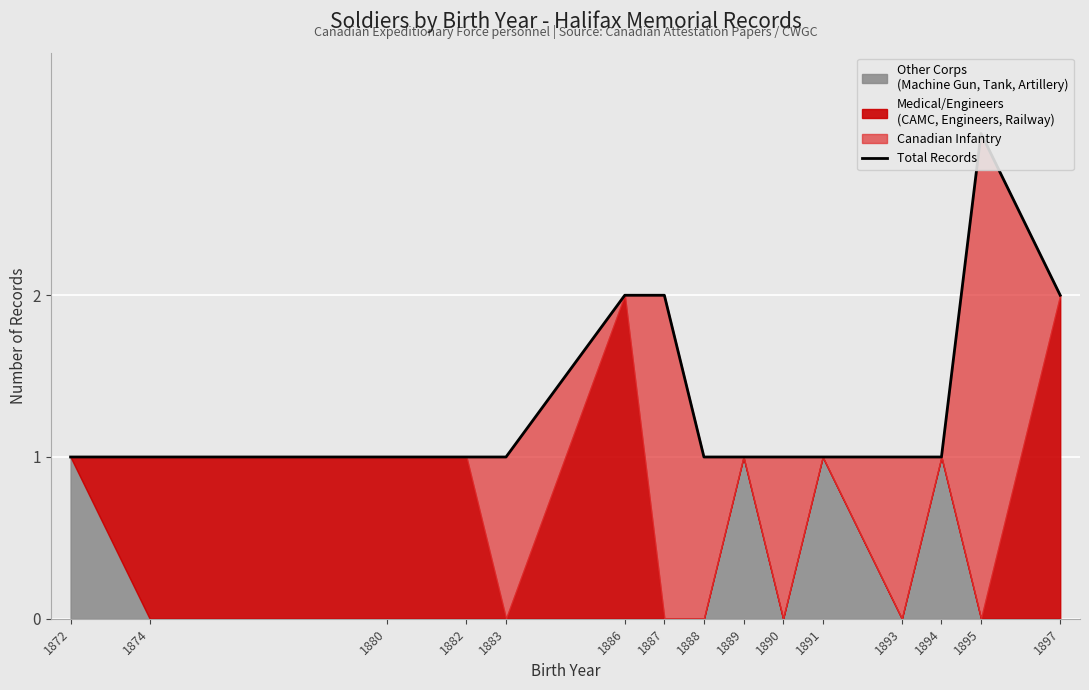

How many points are higher than both their immediate neighbors (excluding endpoints)?

1